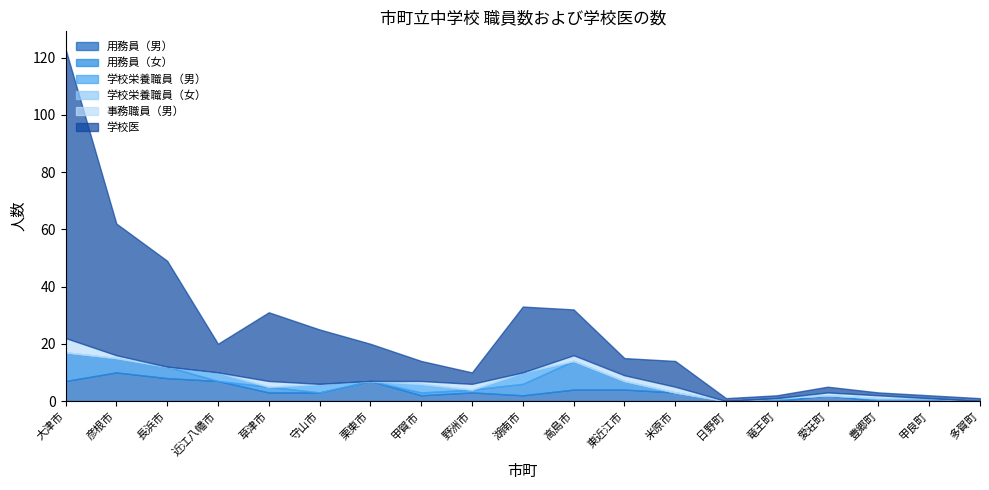

What is the difference between the maximum and minimum values in the 学校栄養職員（男） series?

4